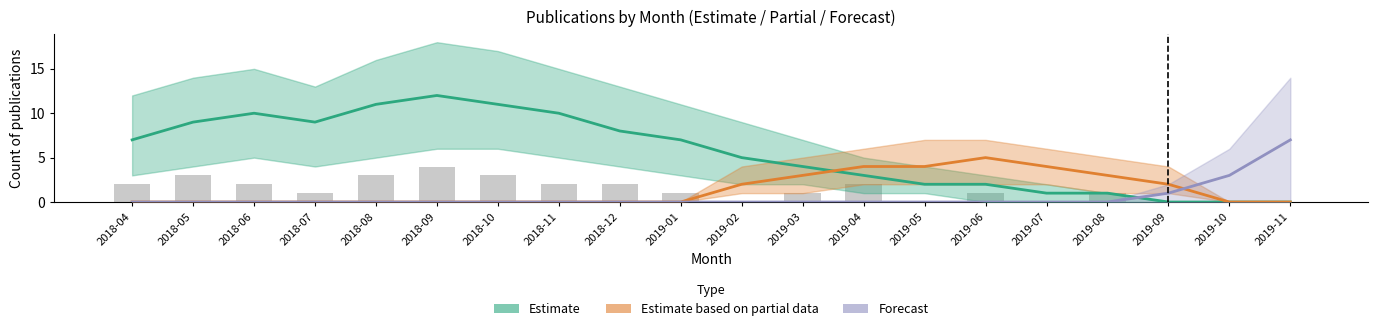

List the series in order of their peak value, lowest first.

Observed counts, Estimate based on partial data, Forecast, Estimate